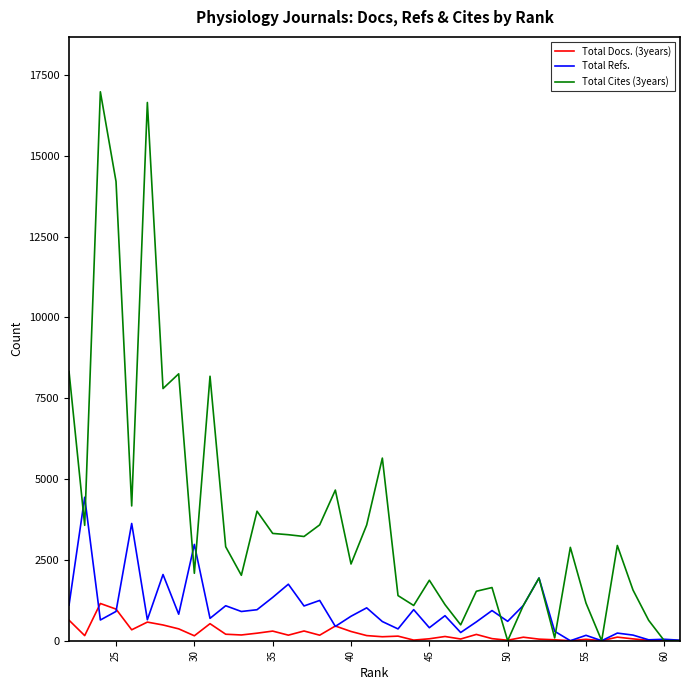

Which series ends up on top after the final intersection of Total Cites (3years) and Total Docs. (3years)?

Total Cites (3years)